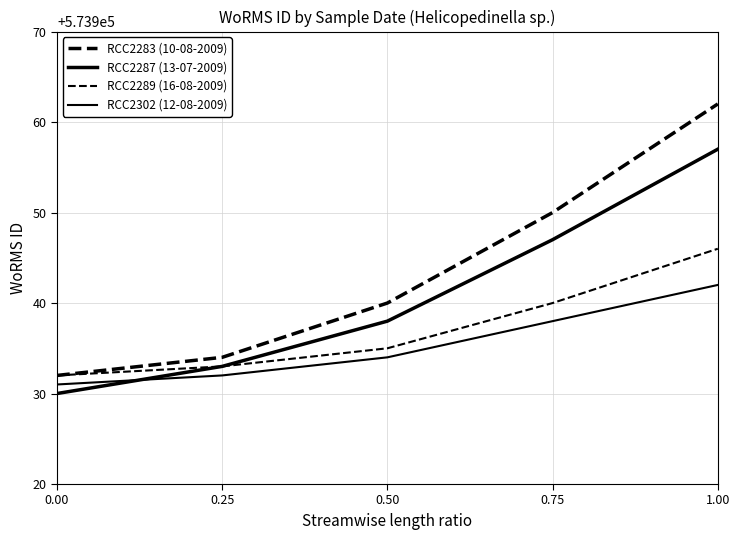

How many lines are shown in the chart?

4